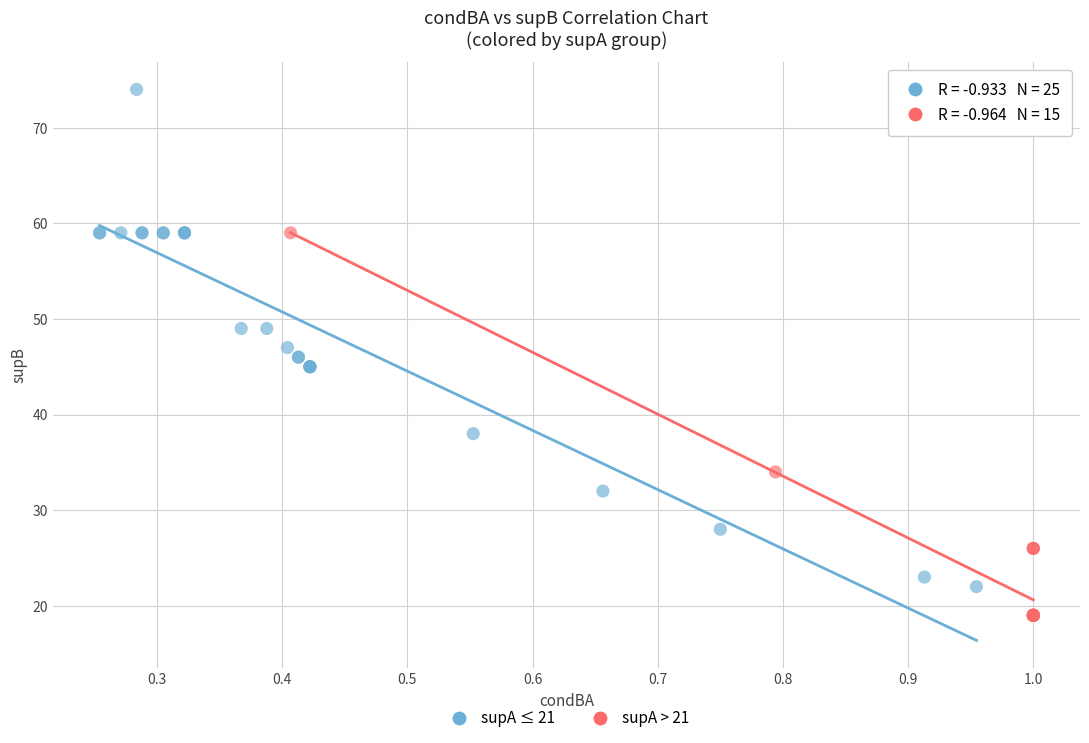

Which series contains the lowest Y value?

supA > 21